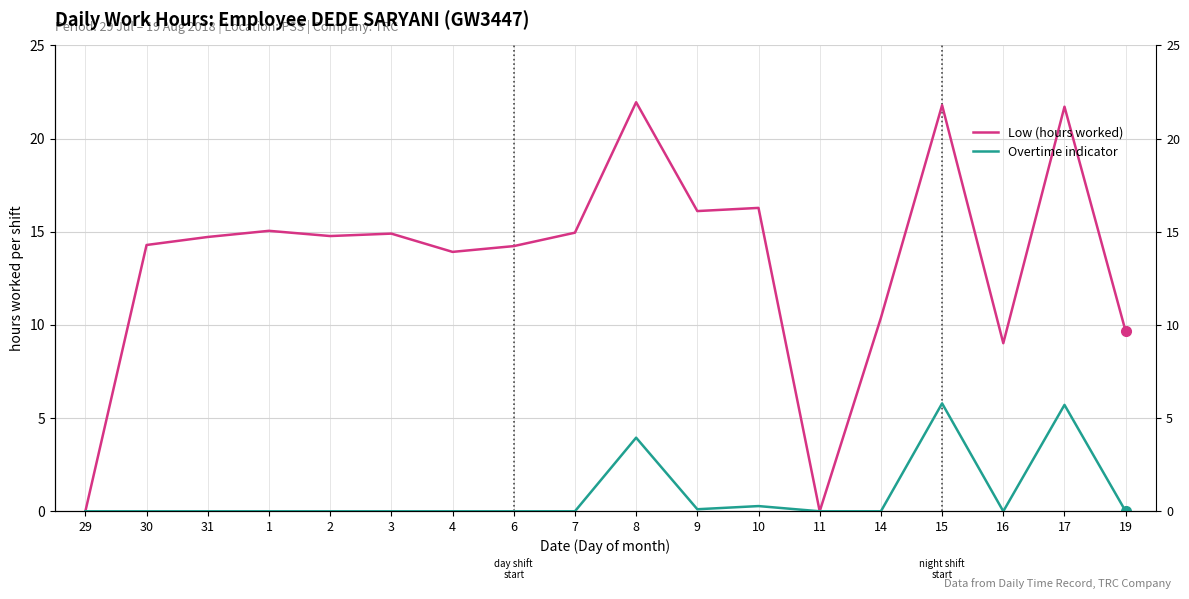

Is the value of Overtime indicator at 9 greater than the value of Low (hours worked) at 14?

No